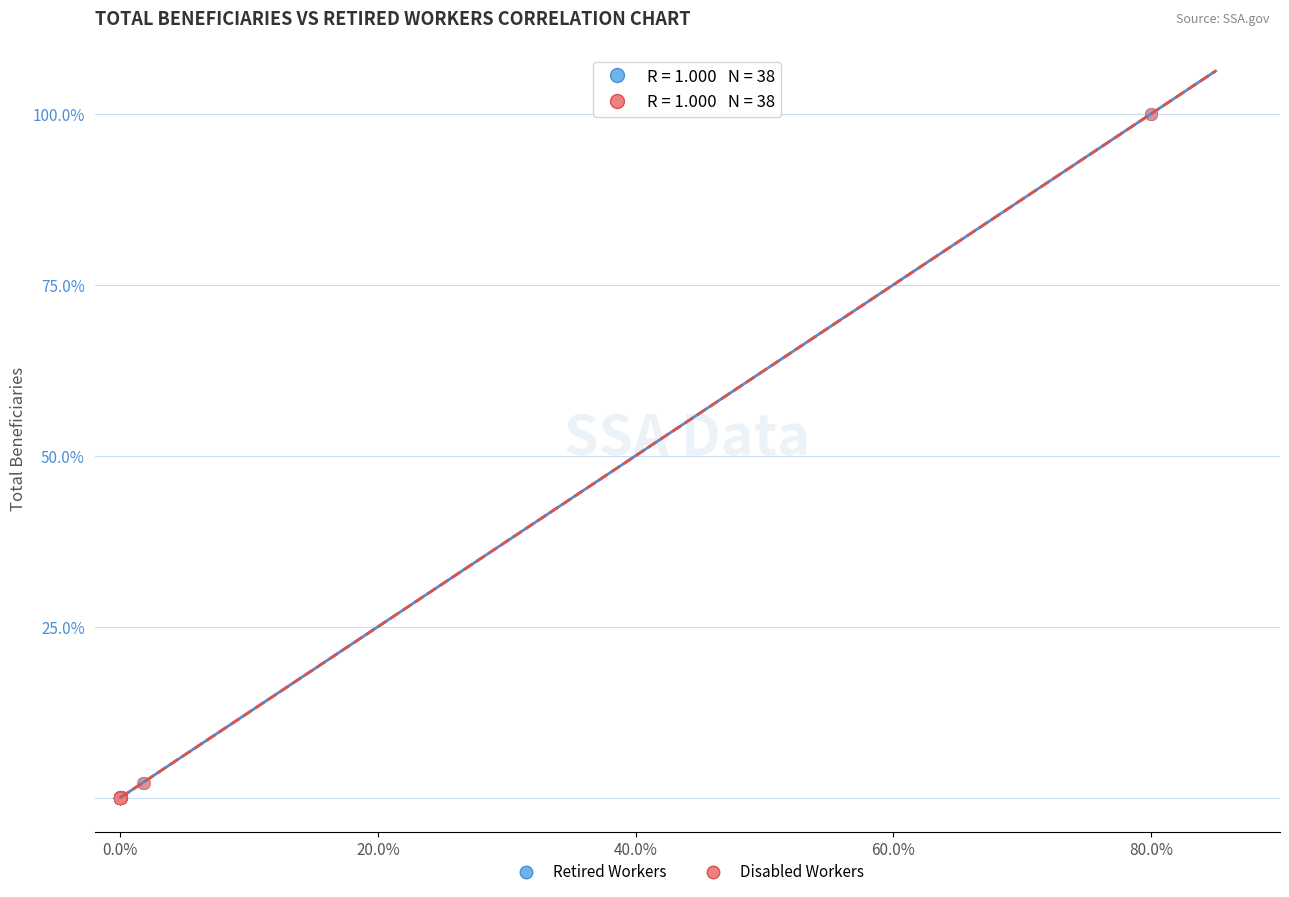

What are all the series names shown in the legend?

Retired Workers, Disabled Workers